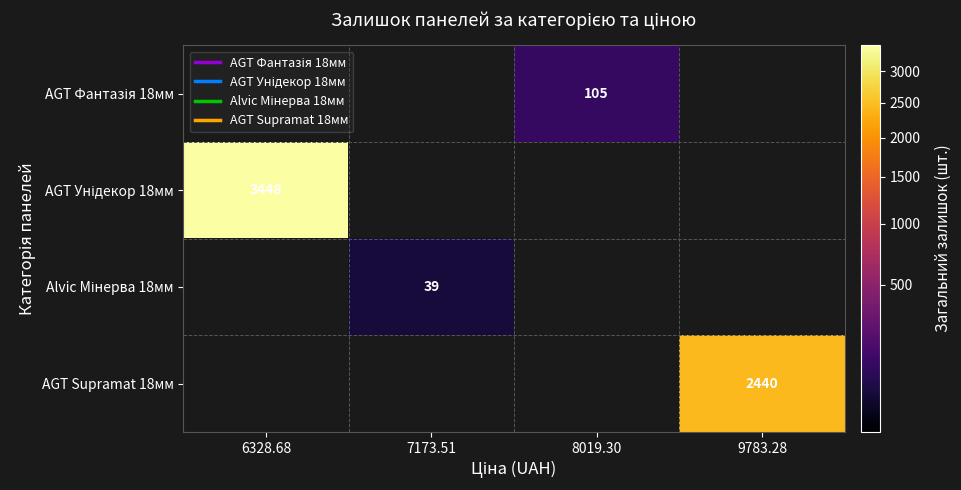

At which label is AGT Фантазія 18мм closest to 52?

6328.68